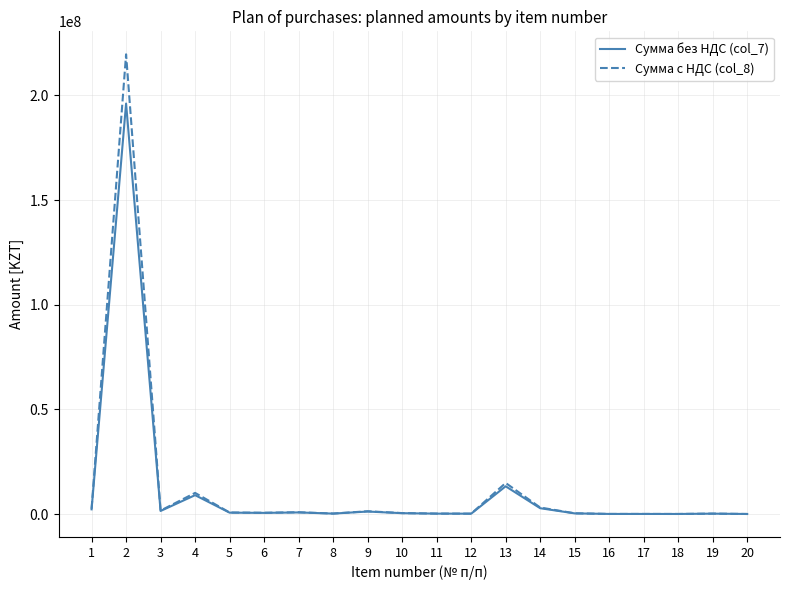

At how many categories does at least one series exceed 169115474?

1